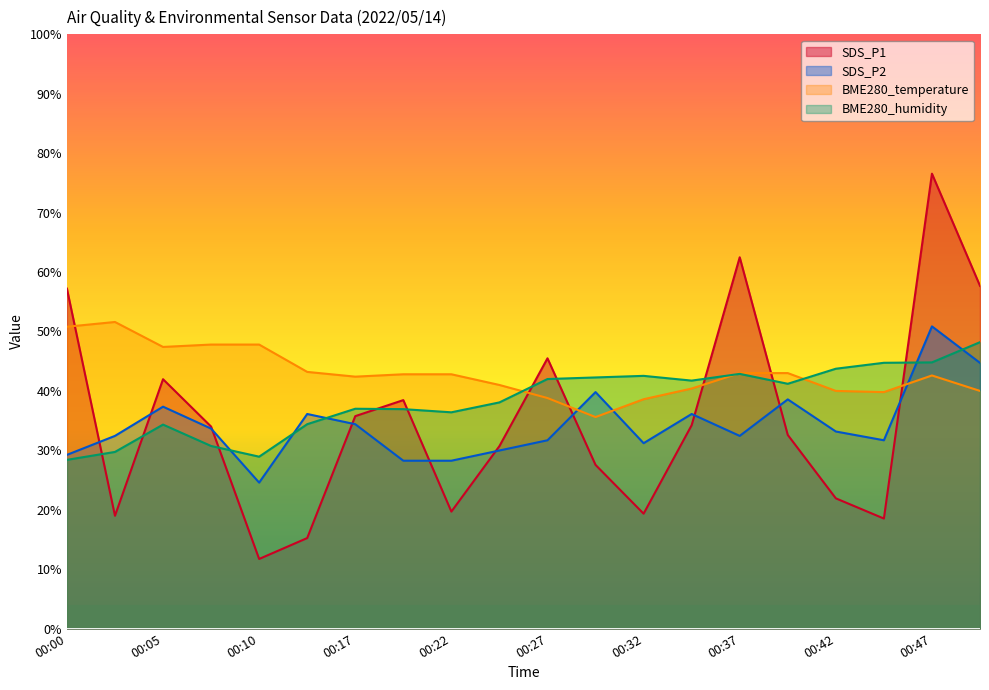

What is the approximate value of SDS_P1 at 00:05?

42.0